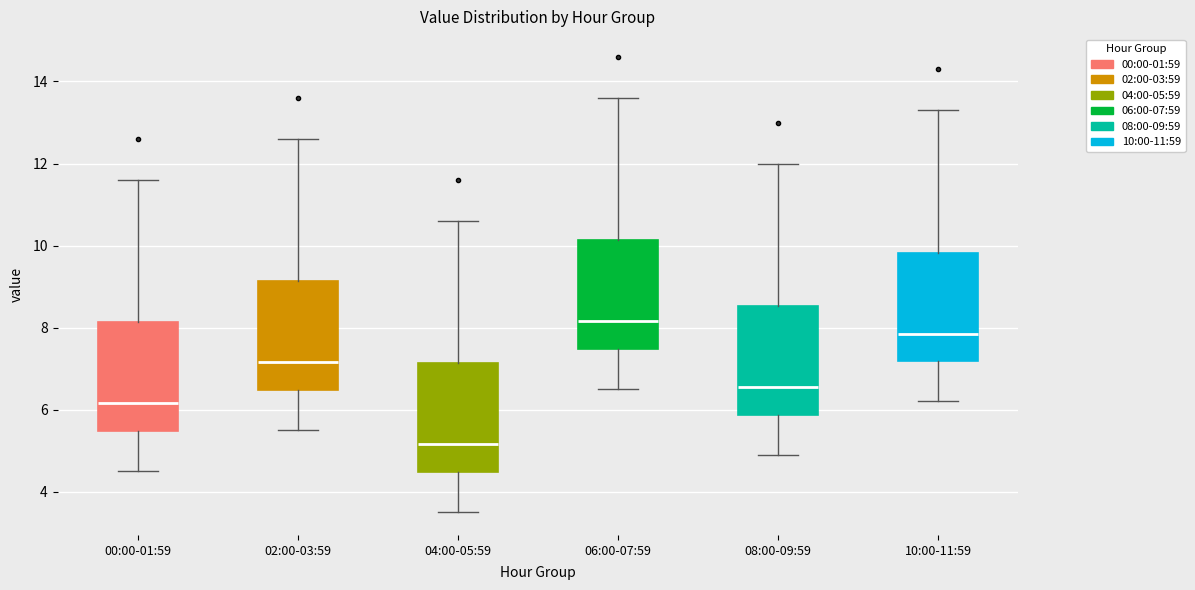

Which box has the highest median line?

06:00-07:59